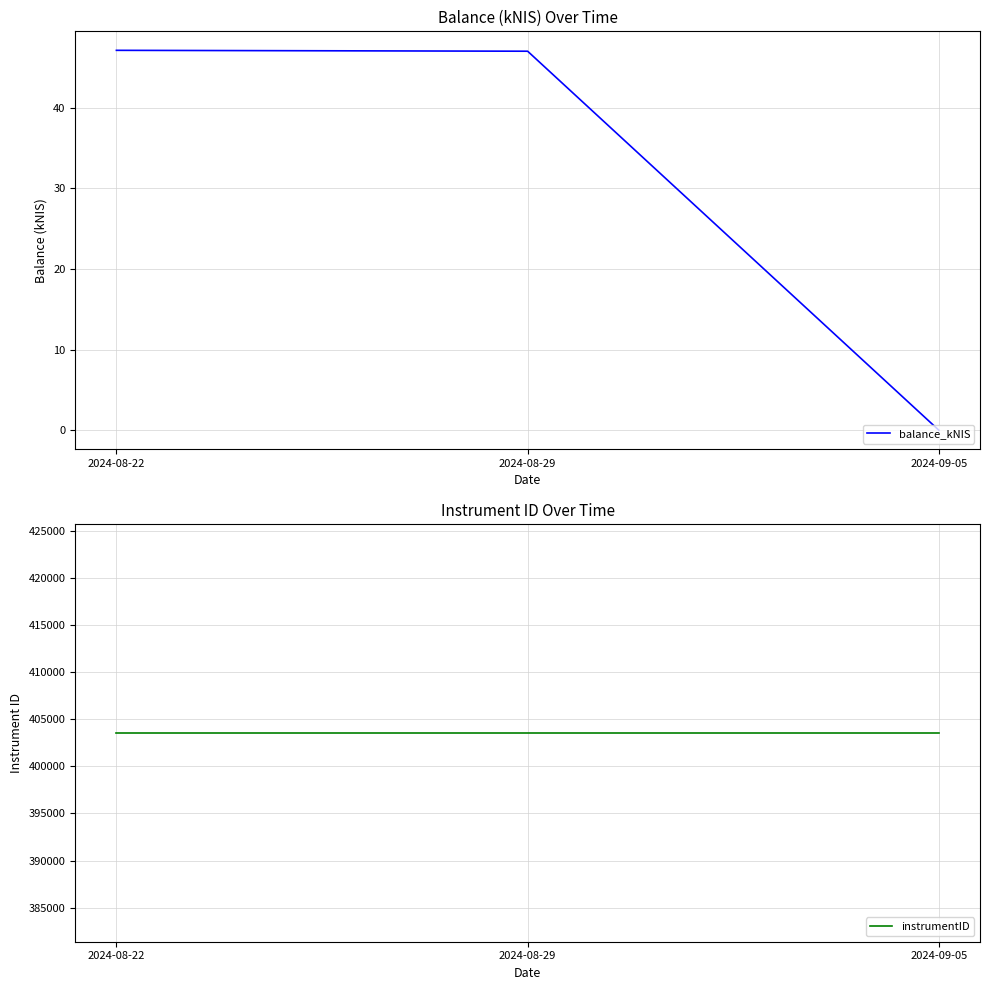

Is it true that balance_kNIS equals 0.0 at 2024-09-05?

True